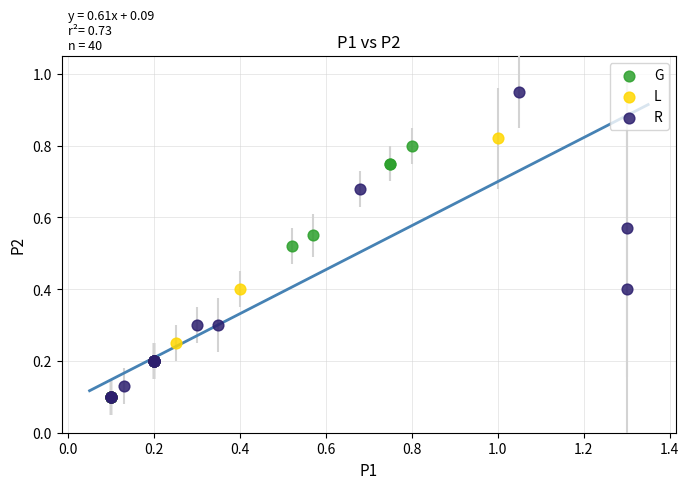

Which series reaches the maximum Y coordinate?

R